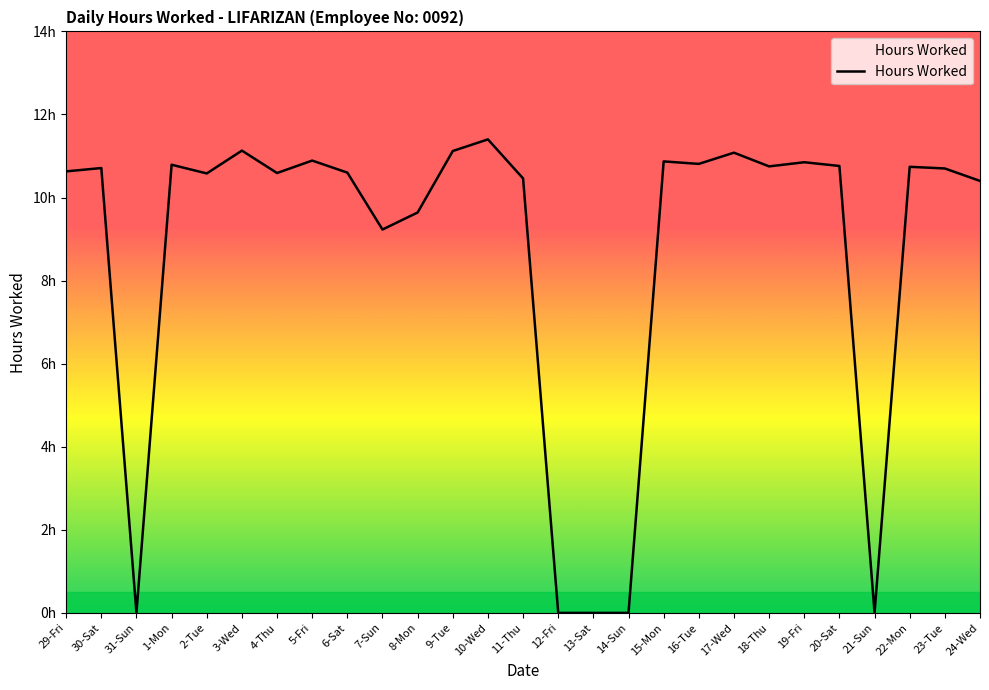

Does the chart have visible grid lines?

No